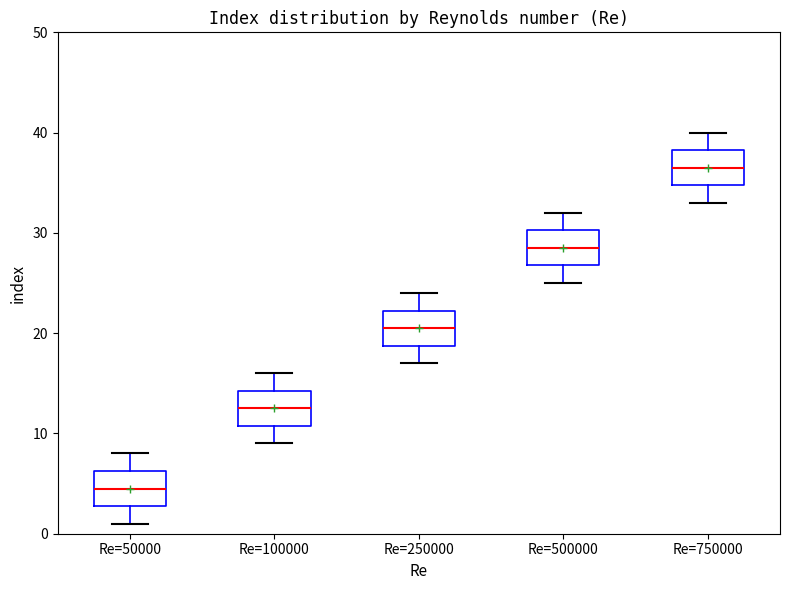

Which box's median line is the lowest?

Re=50000